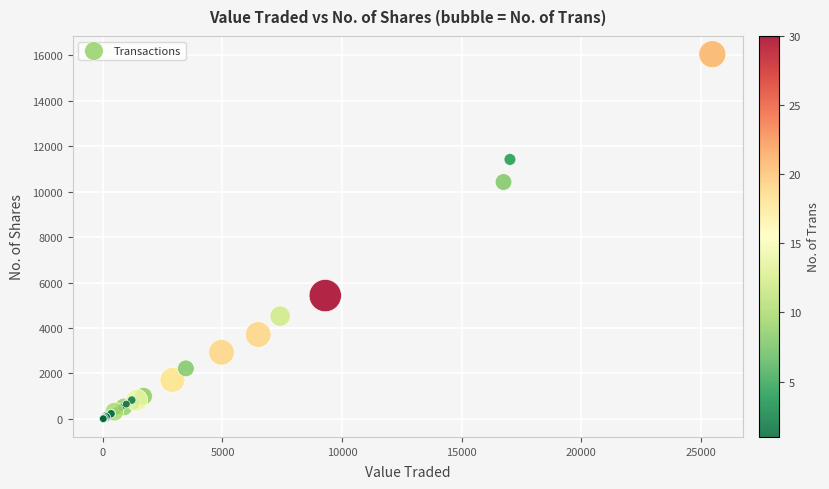

What Y value in the scatter plot is closest to 8030?

10425